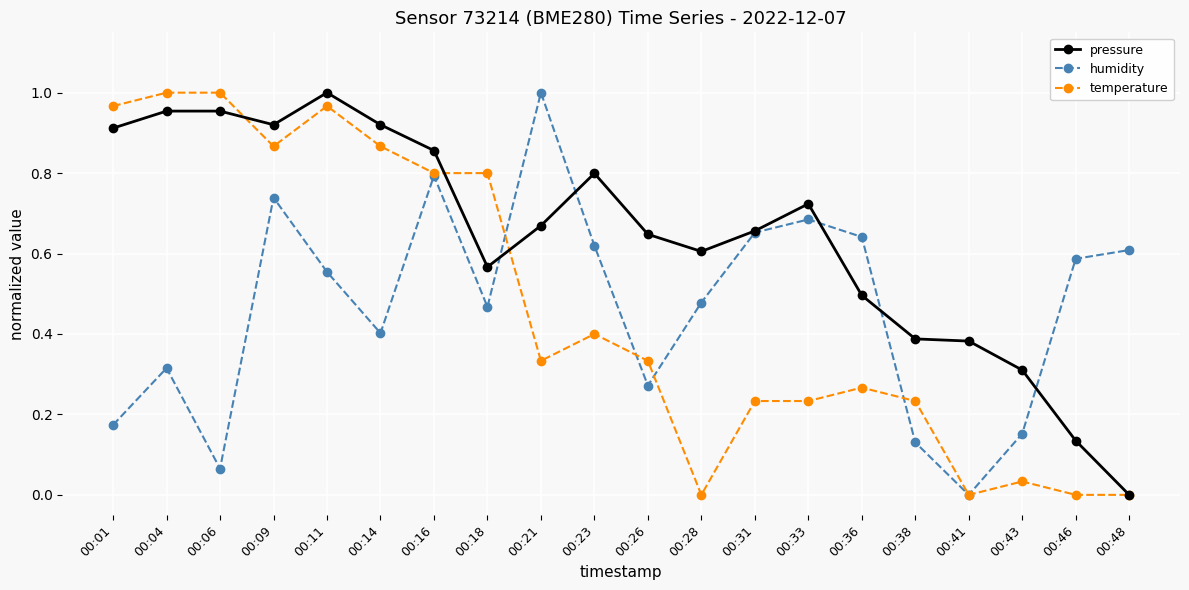

True or false: humidity has a value of 0.6 at 00:48.

True